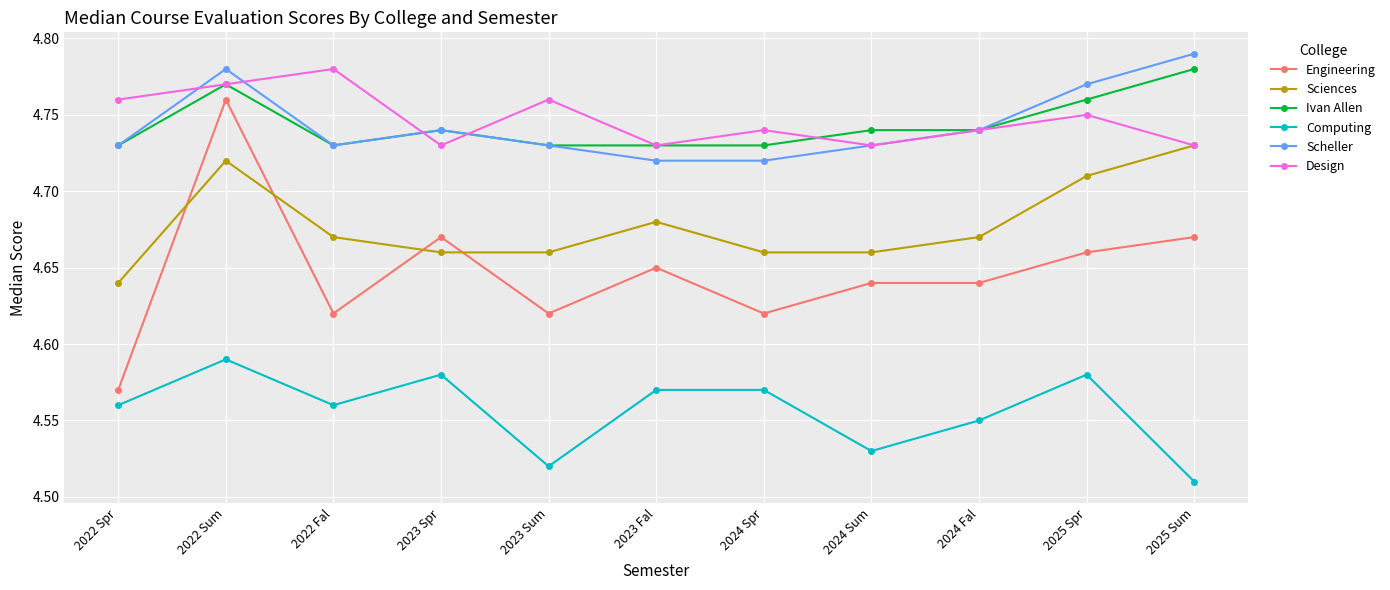

Is it true that Engineering equals 8.2 at 2024 Spr?

False